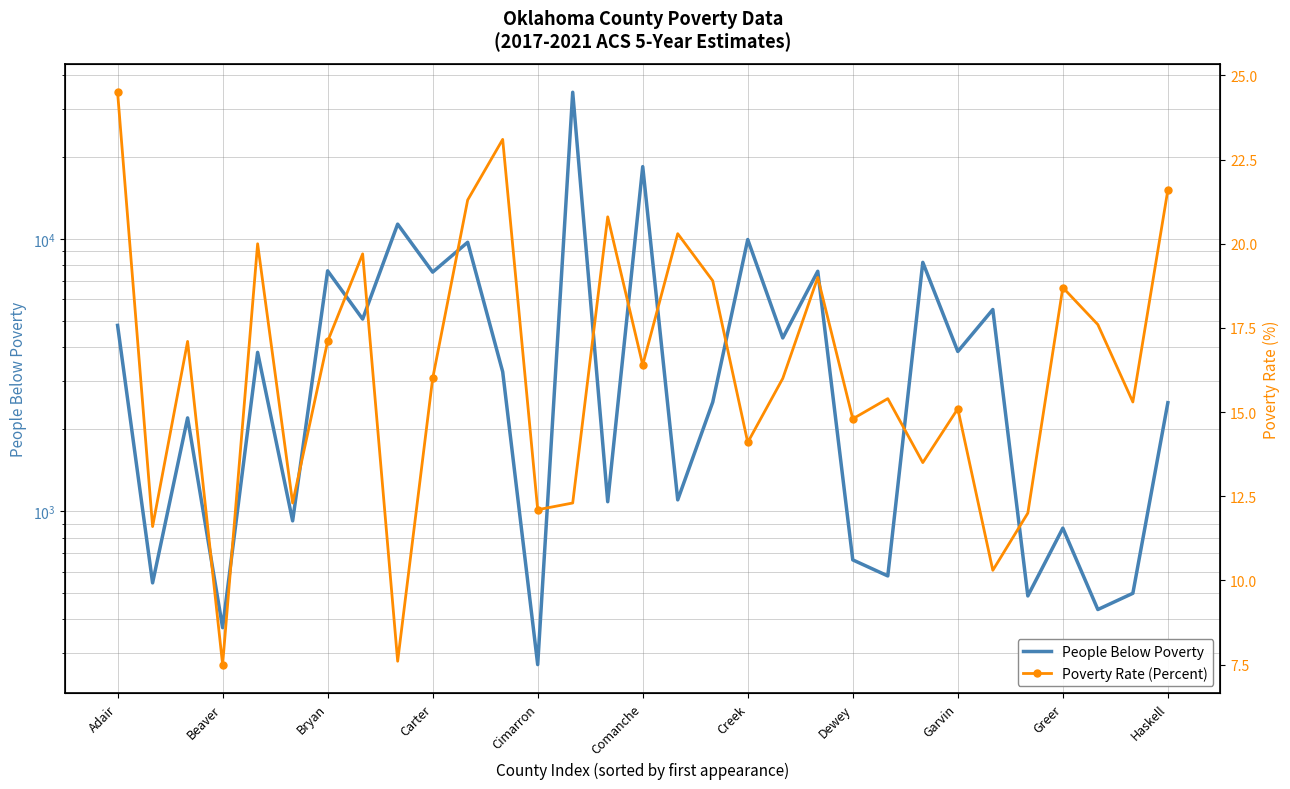

The Poverty Rate (Percent) series shows 26.8 at 19. True or false?

False